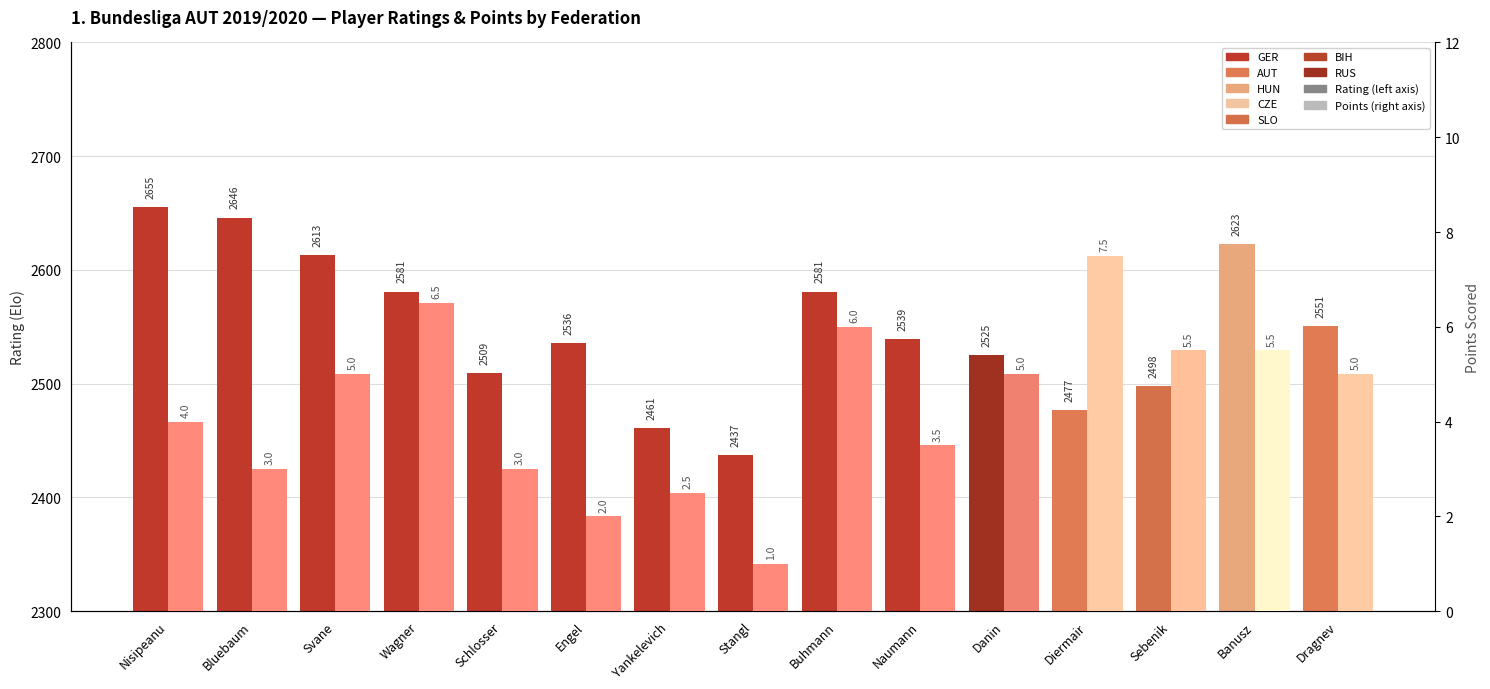

At Wagner, list the series in order from smallest to largest.

Points, Rating